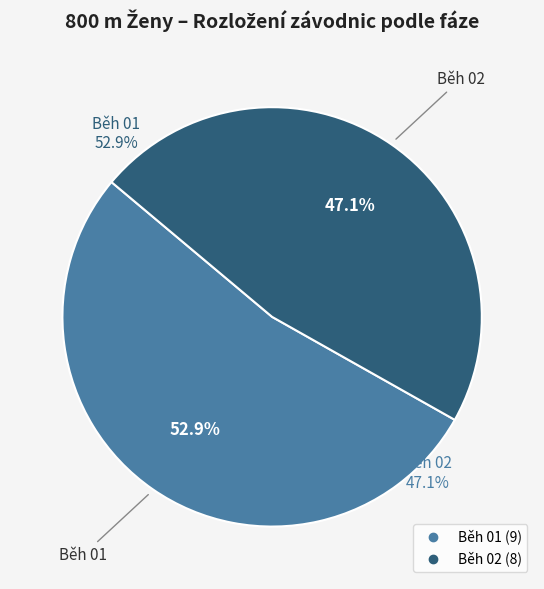

What is the change in value from Běh 01 to Běh 02?

-1